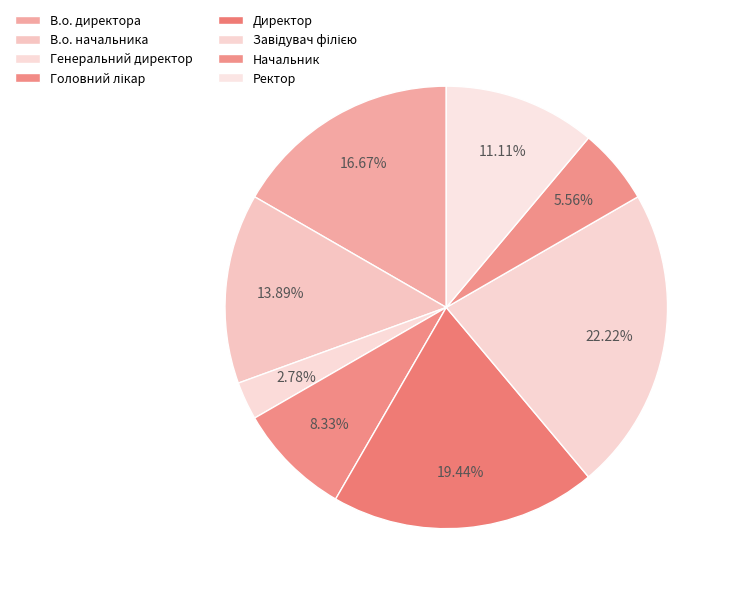

Does В.о. начальника account for over 50% of the chart?

No